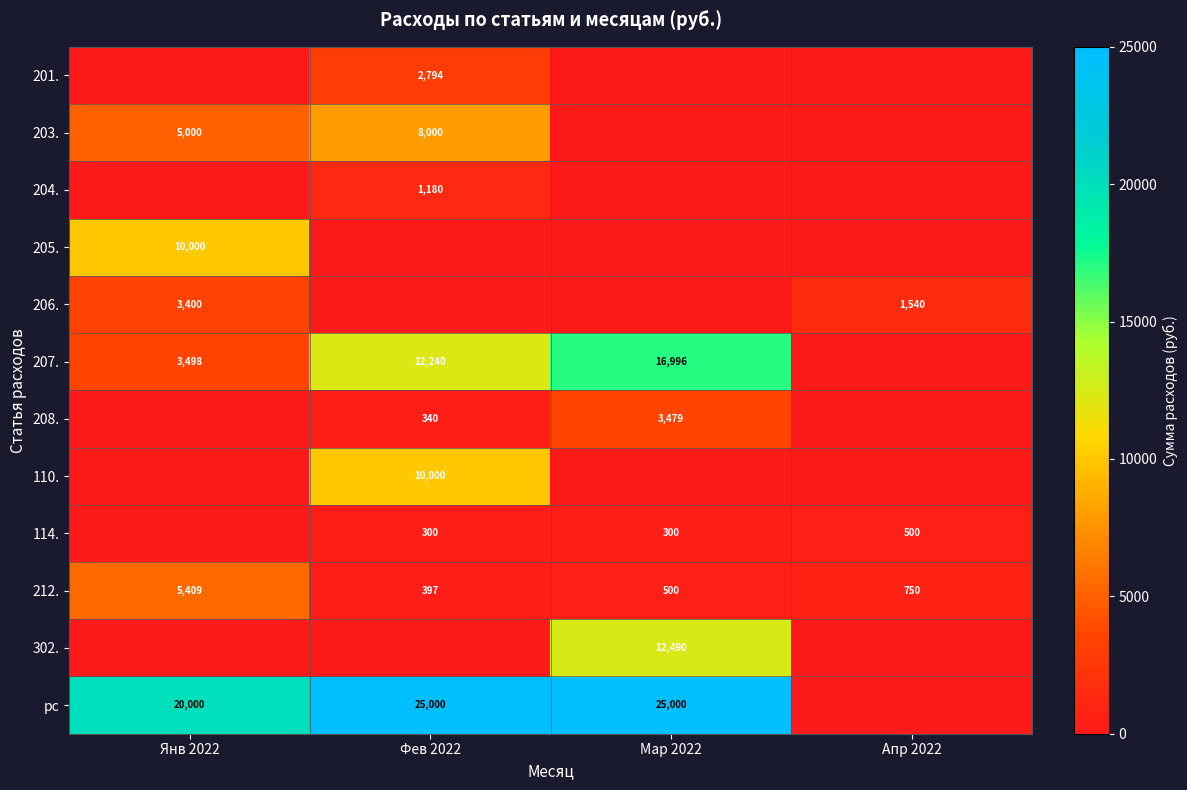

Is the value of 207. at Мар 2022 greater than the value of 114. at Фев 2022?

Yes